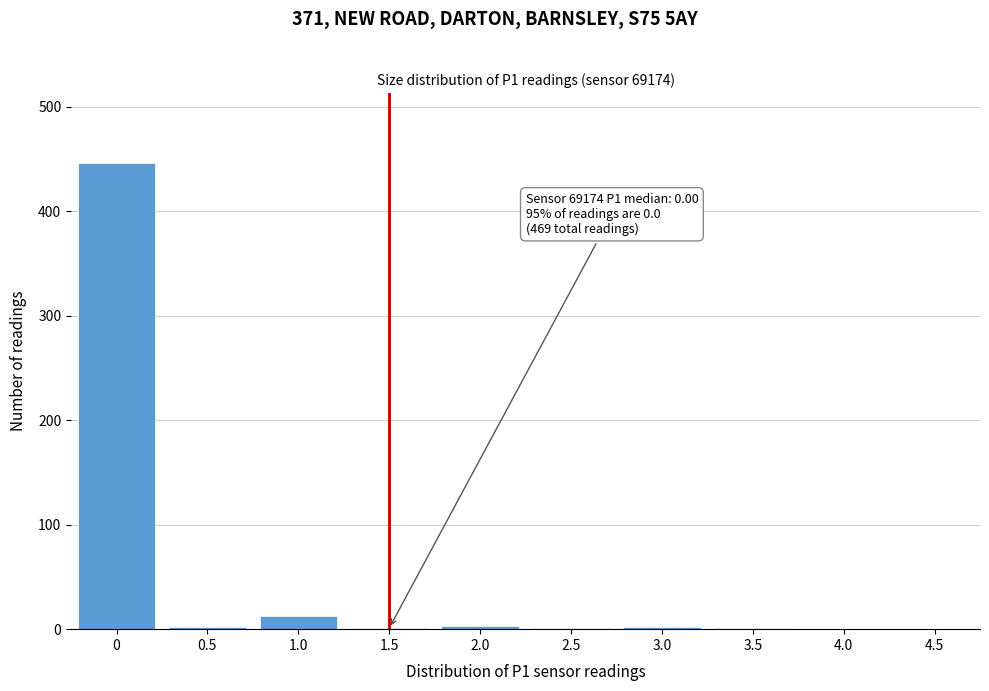

What is the sum of all values?

469